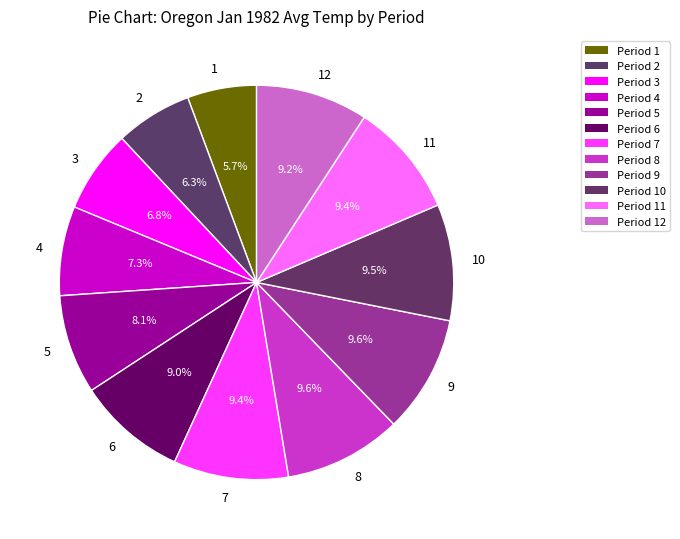

Which slice is the smallest?

1